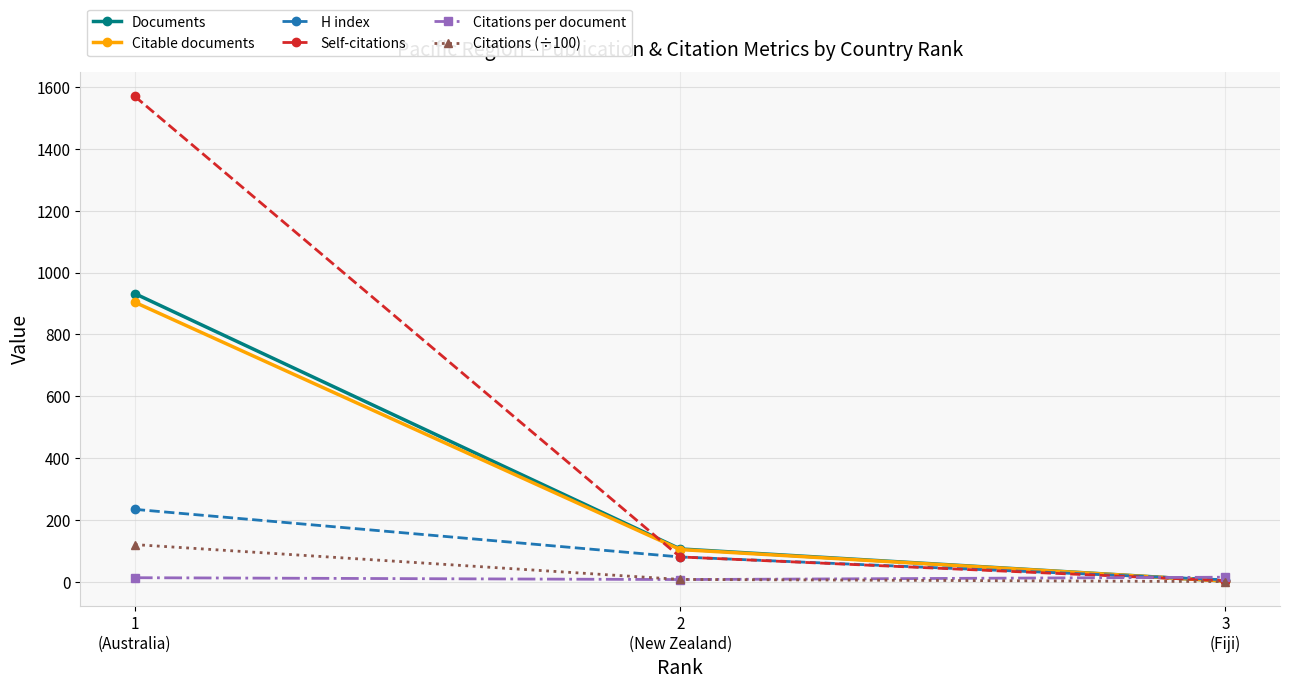

What is the spread (max minus min) of values at 3
(Fiji)?

14.2